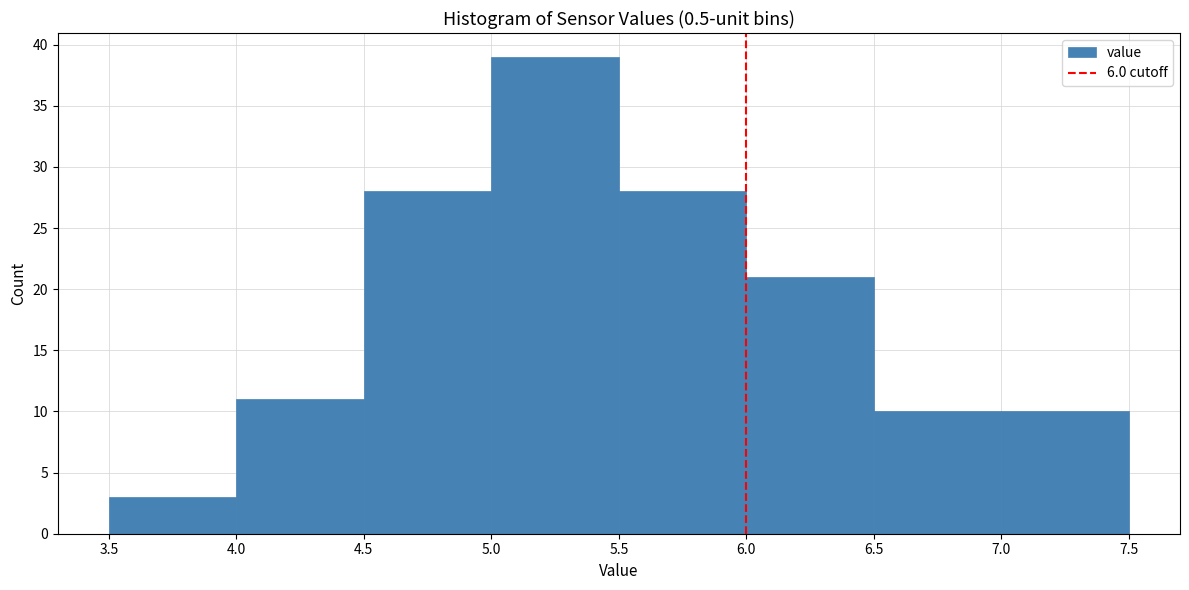

How tall is the bar that spans 4.0 to 4.5 on the x-axis? The values are not printed on the chart, so give them approximately, as read against the axis.

11